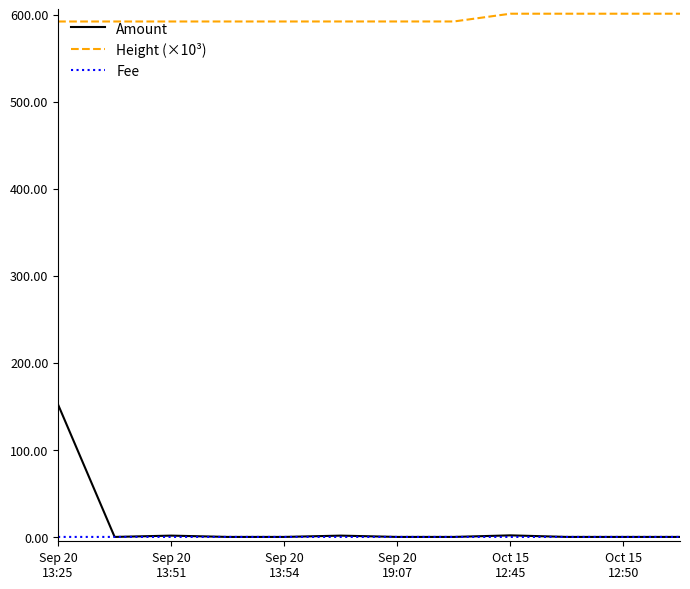

True or false: Height (×10³) and Amount cross at least once.

False